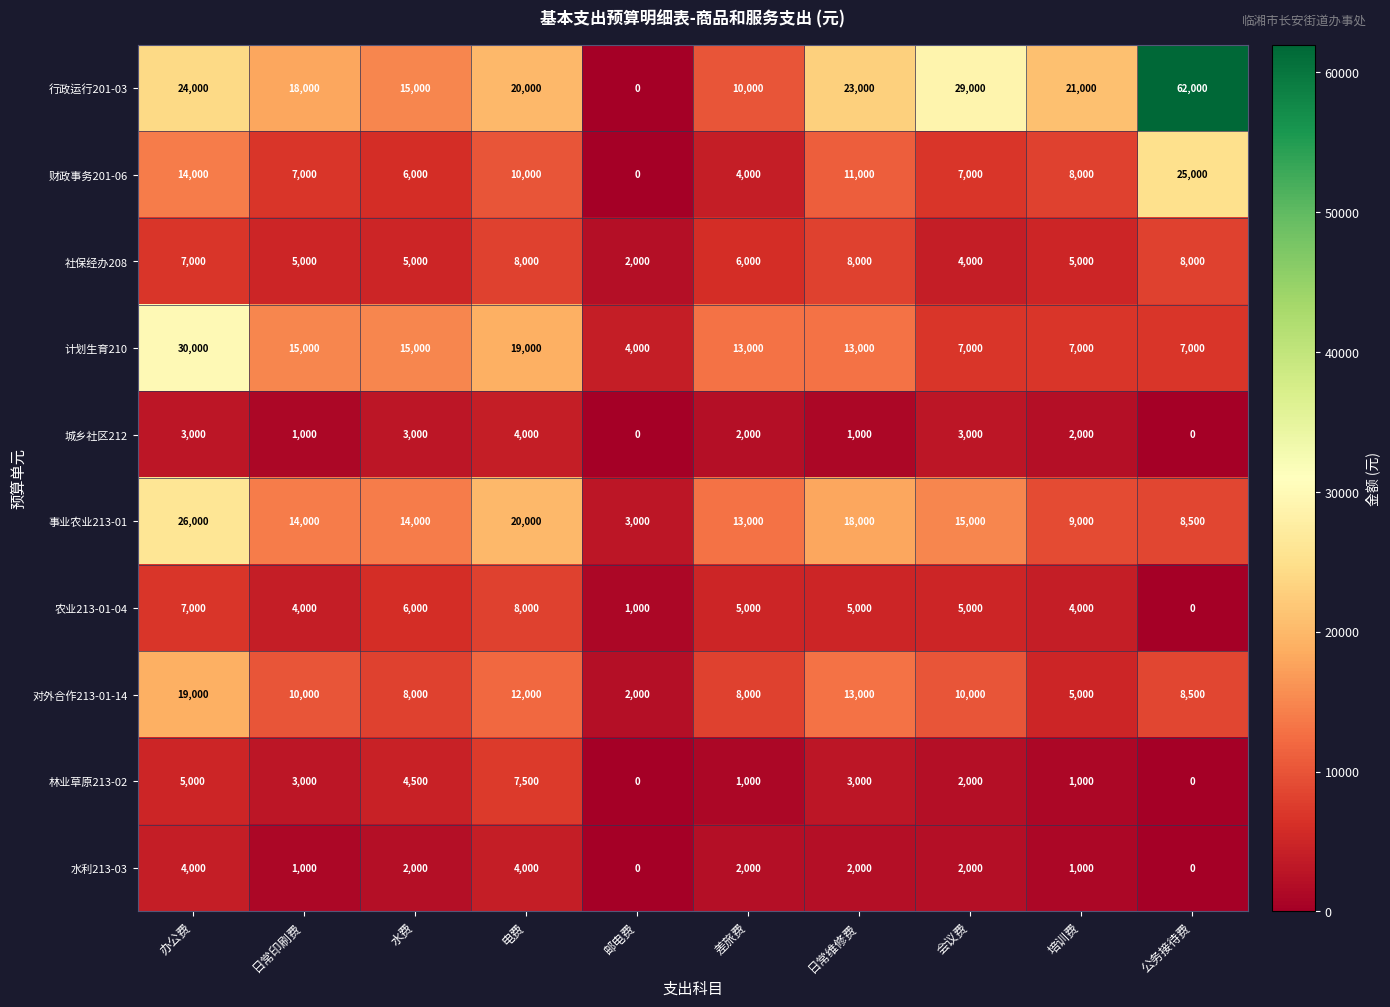

True or false: 林业草原213-02 has a value of 0 at 公务接待费.

True